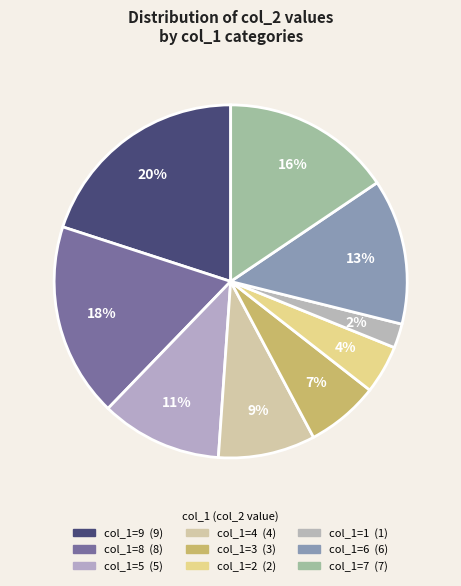

Count the number of slices in the pie.

9